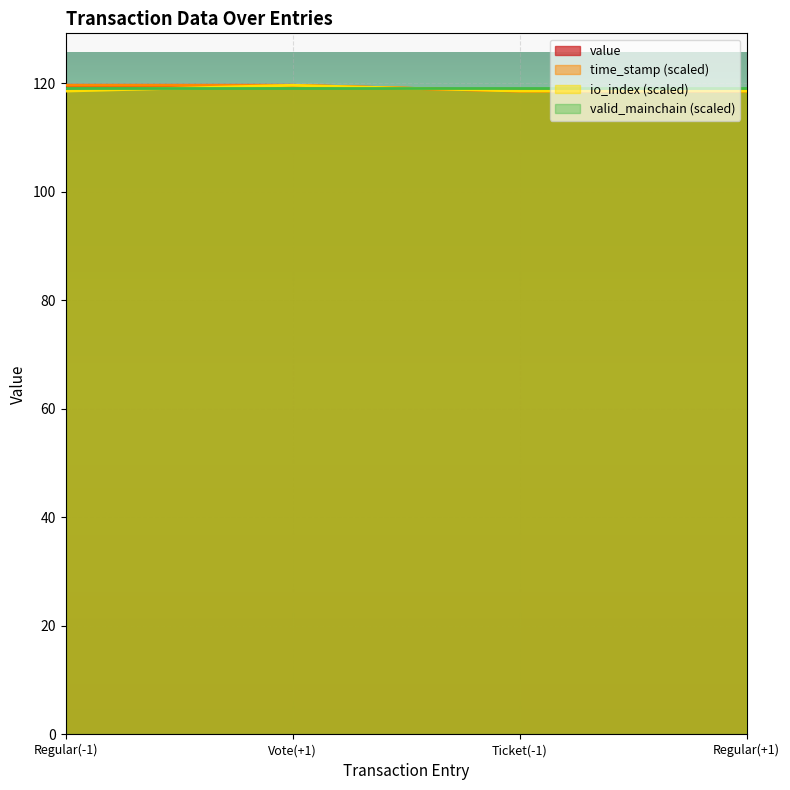

How many data points does each series have?

4